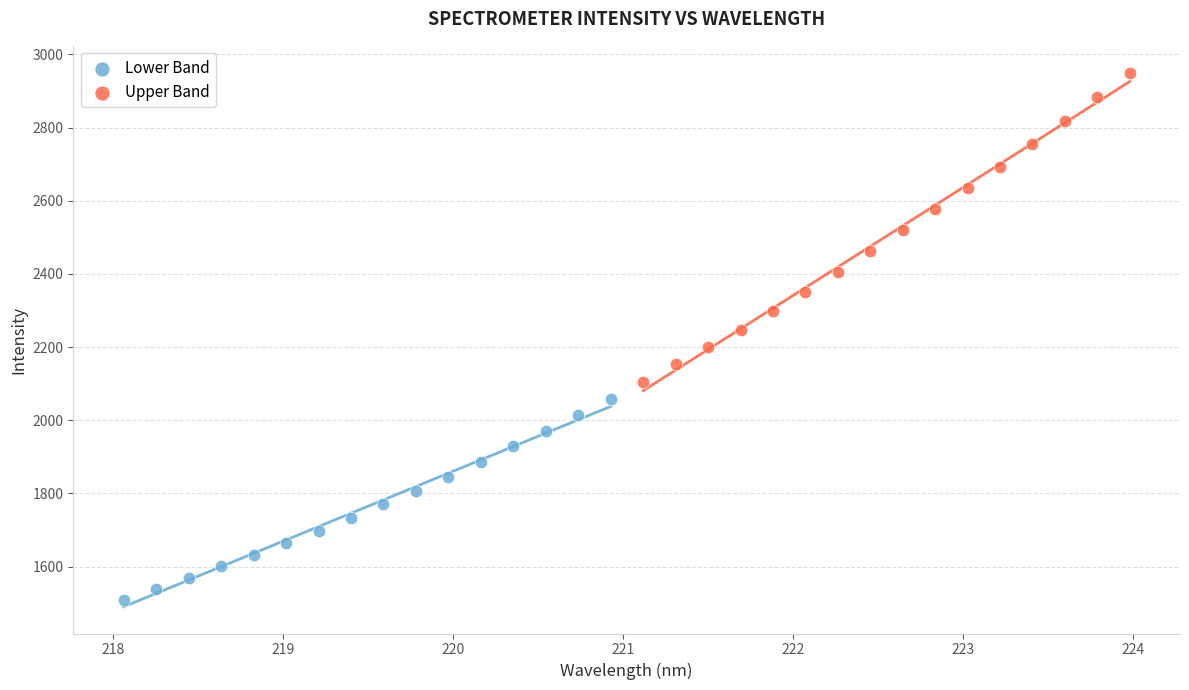

Which series reaches the maximum Y coordinate?

Upper Band